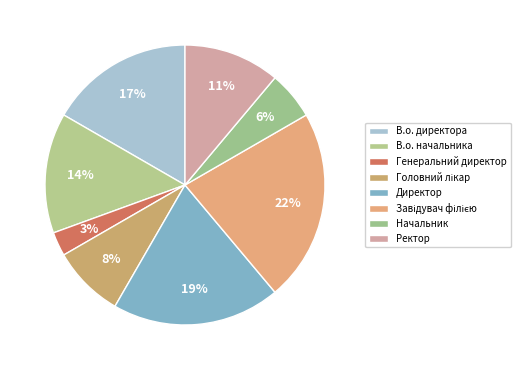

What percentage is the В.о. директора slice, to the nearest percent?

17%